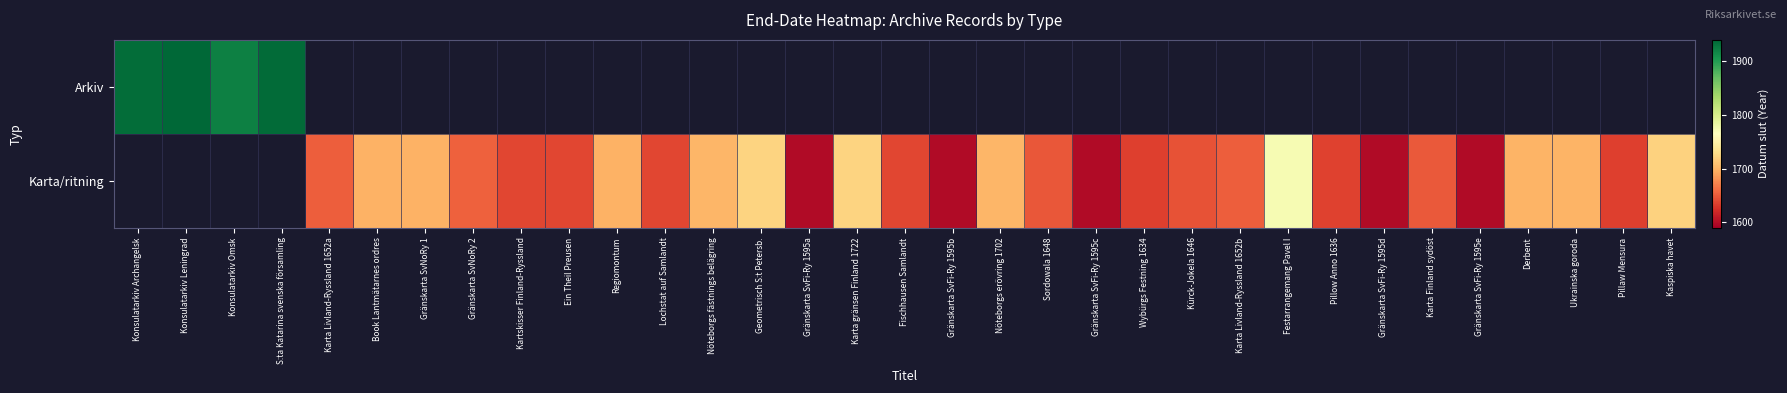

Rank the series by their maximum value, from highest to lowest.

Arkiv, Karta/ritning